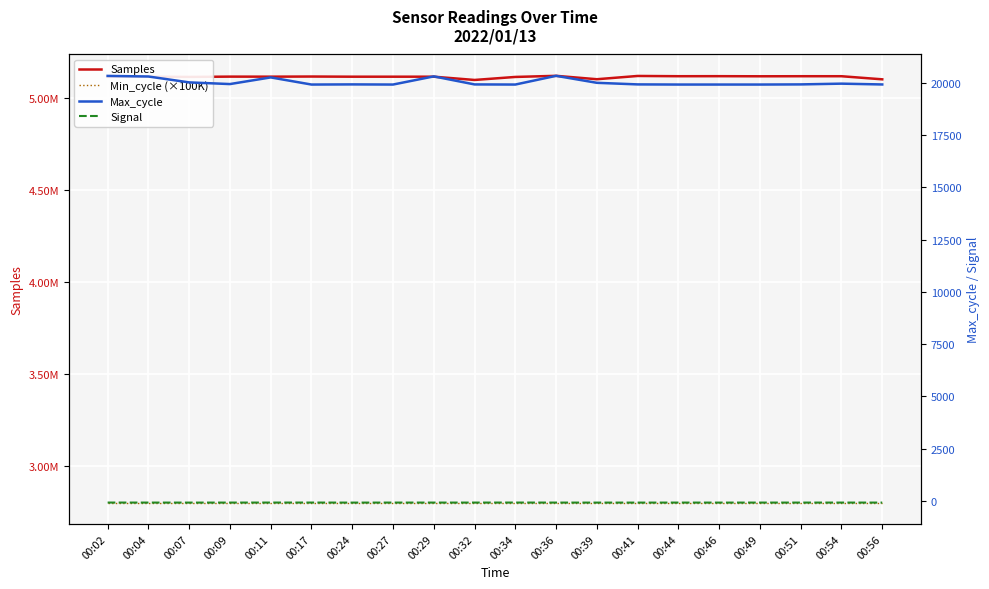

Reading left to right, extract all data points from this chart.

Samples: 00:02=5113961	00:04=5115108	00:07=5113596	00:09=5115238	00:11=5114994	00:17=5115716	00:24=5114838	00:27=5114856	00:29=5114828	00:32=5097095	00:34=5113481	00:36=5119551	00:39=5101063	00:41=5118822	00:44=5117438	00:46=5117630	00:49=5117068	00:51=5117401	00:54=5117358	00:56=5100537
Min_cycle (×100K): 00:02=2800000	00:04=2800000	00:07=2800000	00:09=2800000	00:11=2800000	00:17=2800000	00:24=2800000	00:27=2800000	00:29=2800000	00:32=2800000	00:34=2800000	00:36=2800000	00:39=2800000	00:41=2800000	00:44=2800000	00:46=2800000	00:49=2800000	00:51=2800000	00:54=2800000	00:56=2800000
Max_cycle: 00:02=20329	00:04=20301	00:07=20019	00:09=19939	00:11=20257	00:17=19916	00:24=19923	00:27=19916	00:29=20306	00:32=19922	00:34=19916	00:36=20333	00:39=19999	00:41=19923	00:44=19916	00:46=19916	00:49=19916	00:51=19923	00:54=19959	00:56=19920
Signal: 00:02=-74	00:04=-75	00:07=-76	00:09=-75	00:11=-74	00:17=-74	00:24=-76	00:27=-75	00:29=-75	00:32=-75	00:34=-74	00:36=-75	00:39=-76	00:41=-76	00:44=-75	00:46=-76	00:49=-75	00:51=-75	00:54=-75	00:56=-75